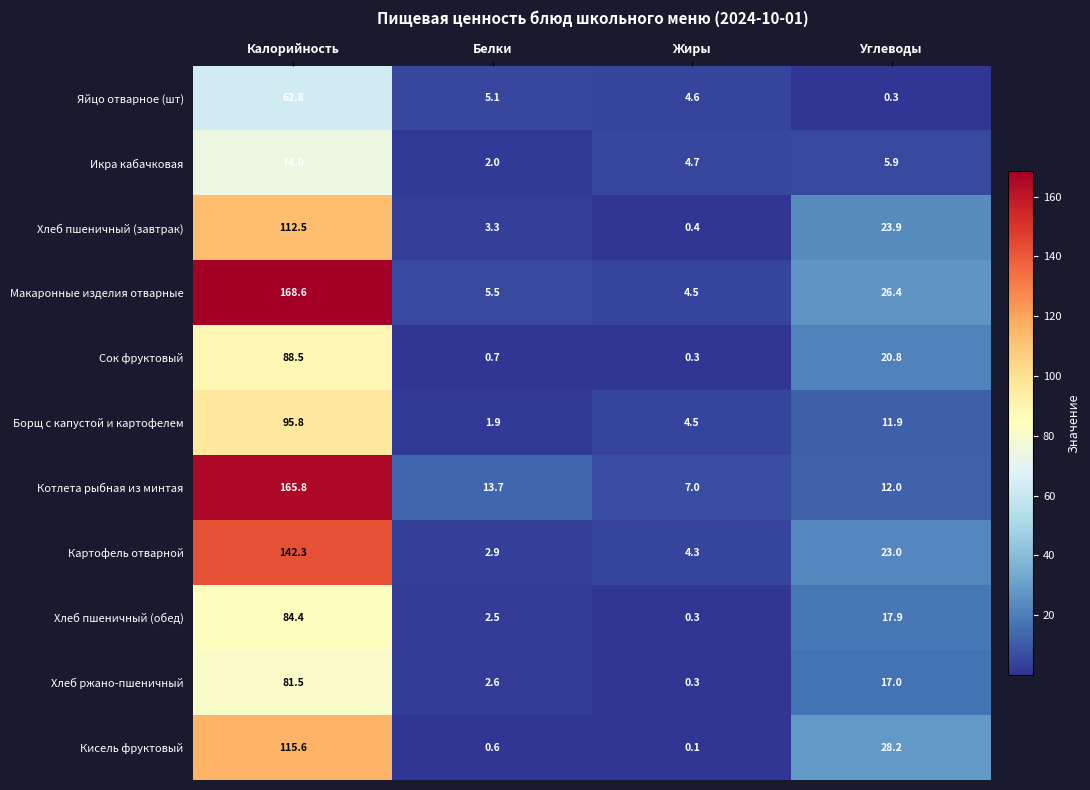

What is the sum of the Хлеб пшеничный (обед) values at Белки and Калорийность?

86.9